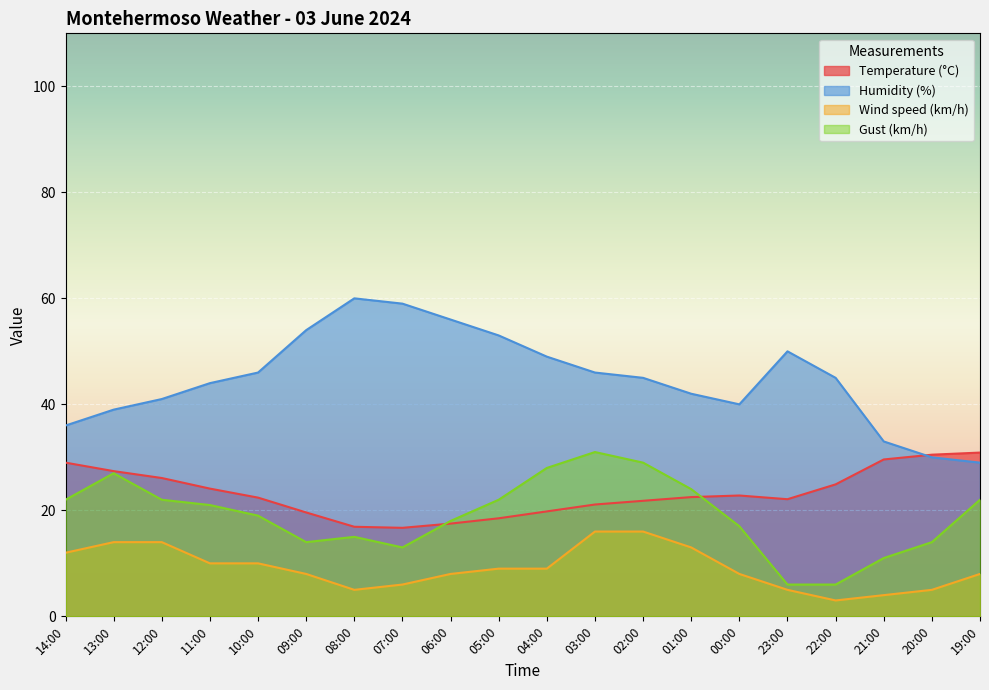

At which category is the sum across all series the highest?

03:00